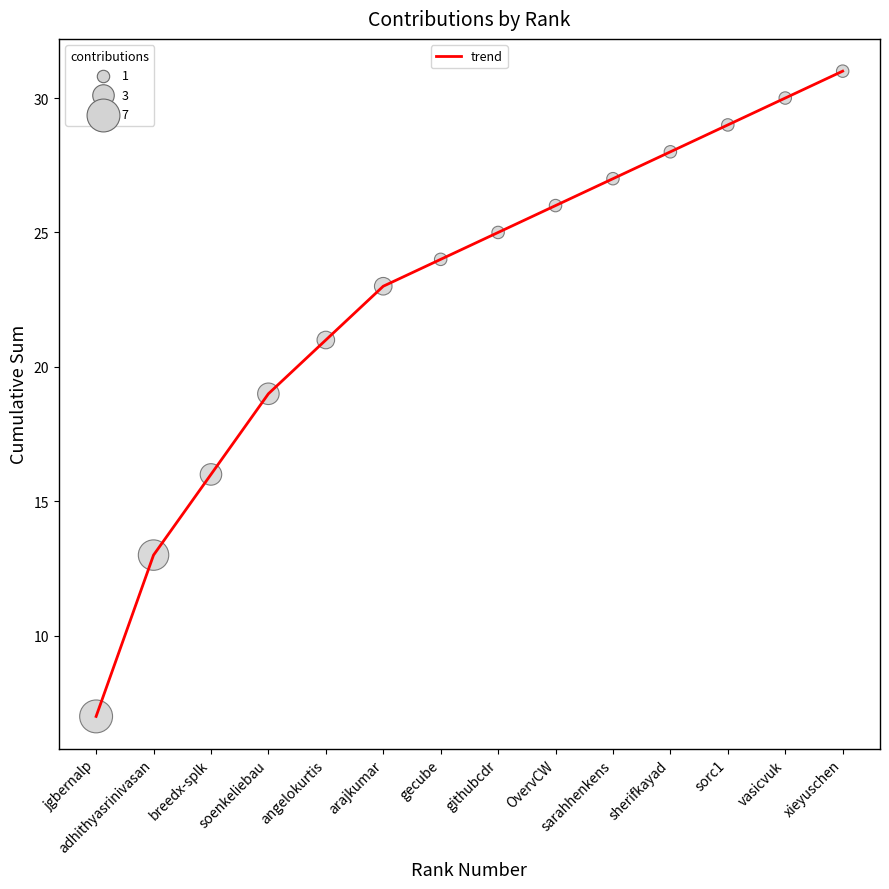

What is the change in value from OvervCW to sherifkayad?

+2